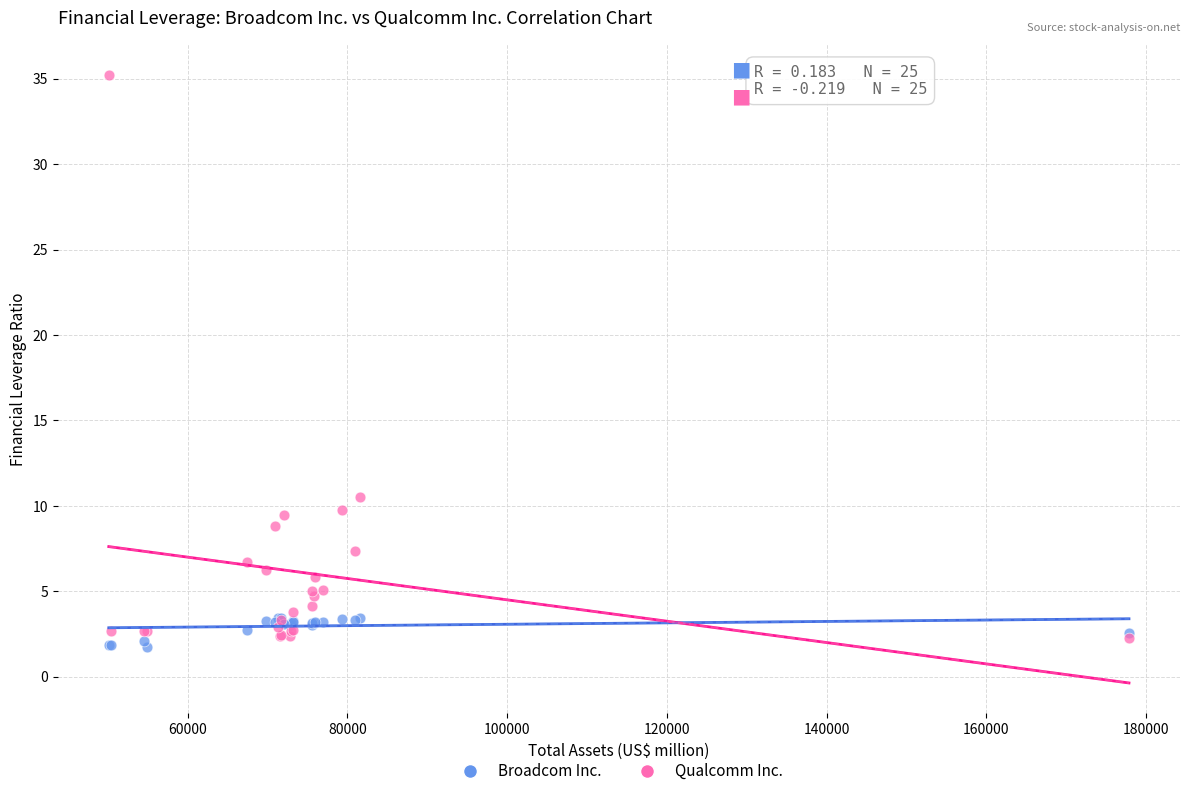

What are all the series names shown in the legend?

Broadcom Inc., Qualcomm Inc.